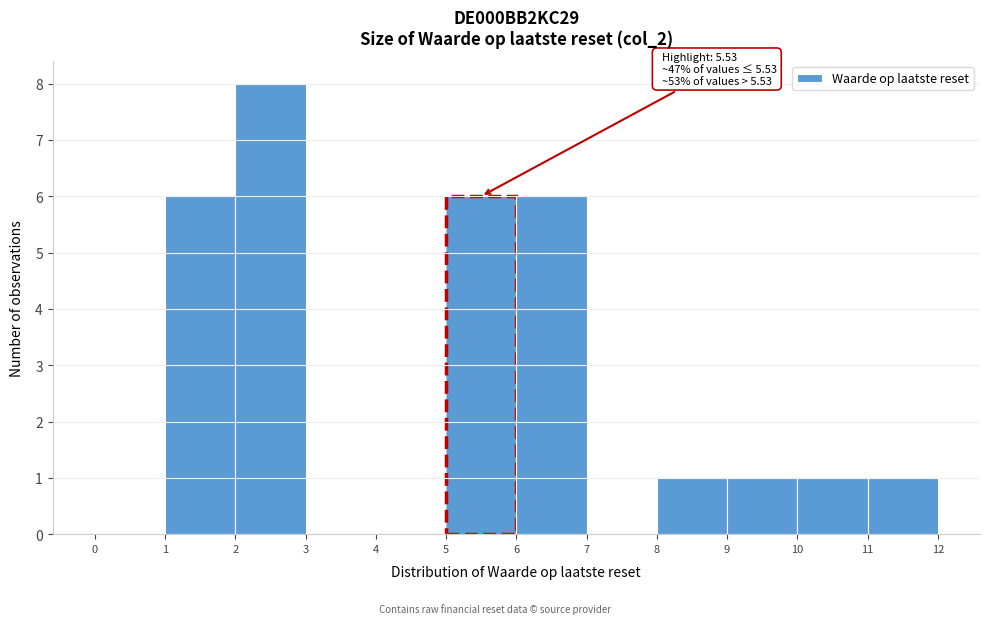

Which range on the x-axis has the tallest bar?

2 to 3